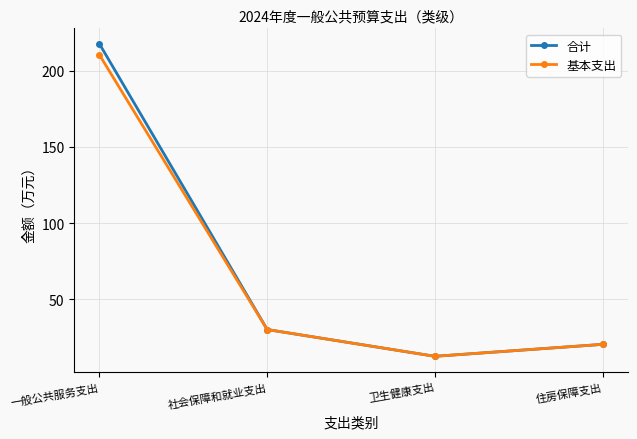

Is the value of 基本支出 at 卫生健康支出 greater than the value of 合计 at 一般公共服务支出?

No